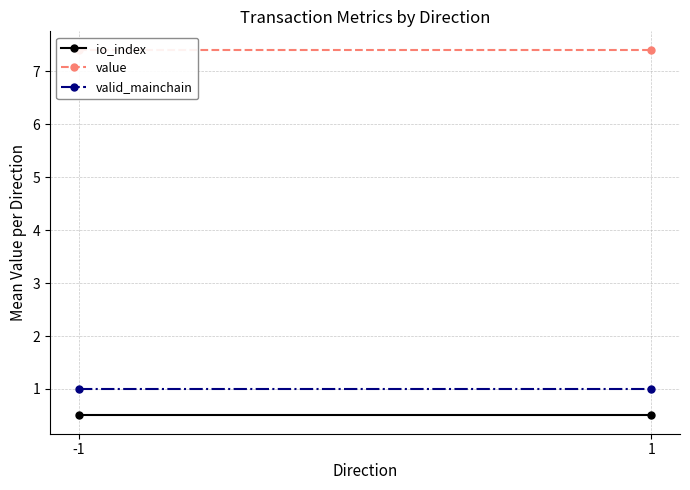

Reading left to right, list all the values displayed in this chart.

io_index: -1=0.5	1=0.5
value: -1=7.4	1=7.4
valid_mainchain: -1=1.0	1=1.0